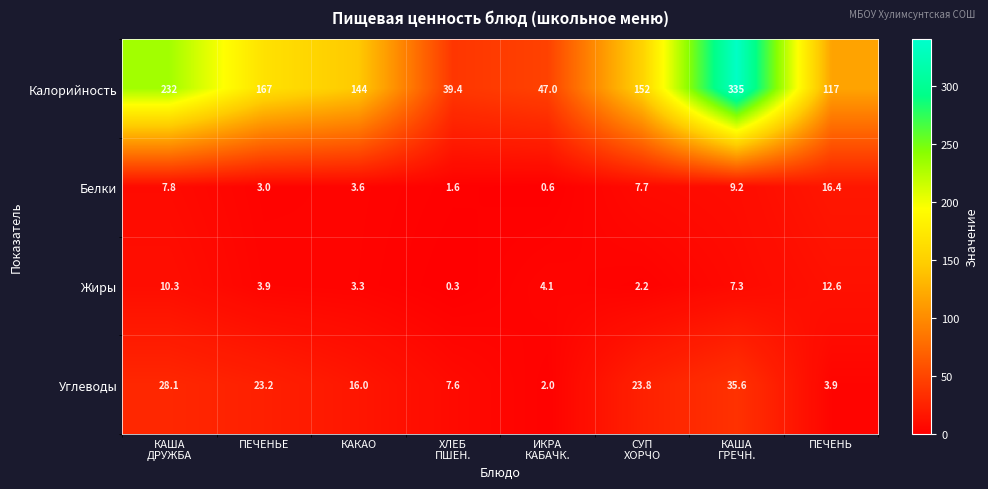

What is the difference between the maximum and minimum values in the Белки series?

15.8